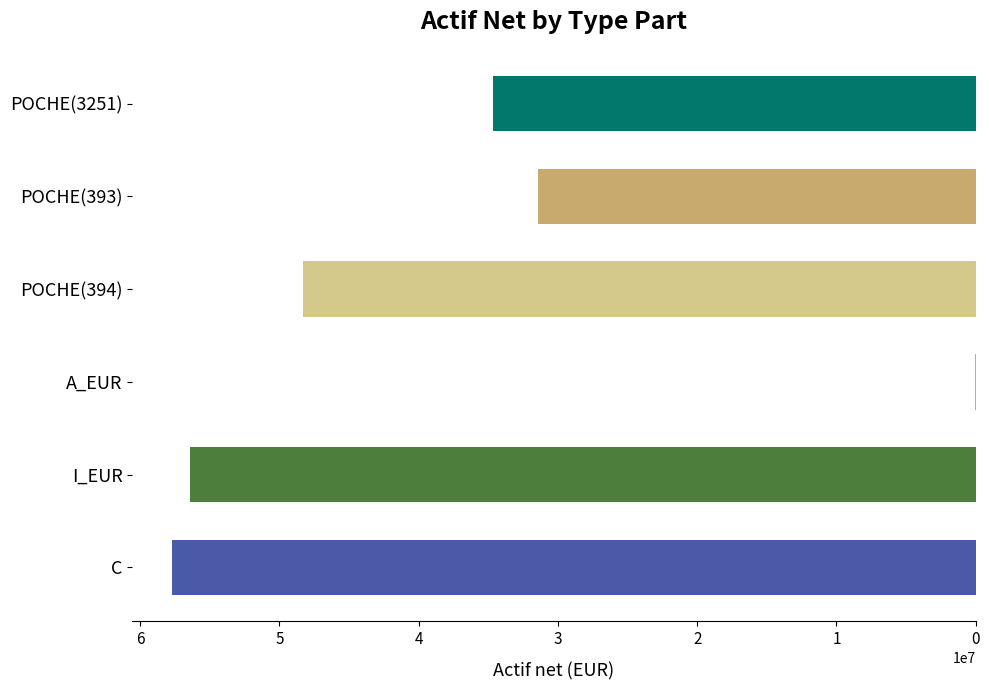

What is the average value?

38099094.6